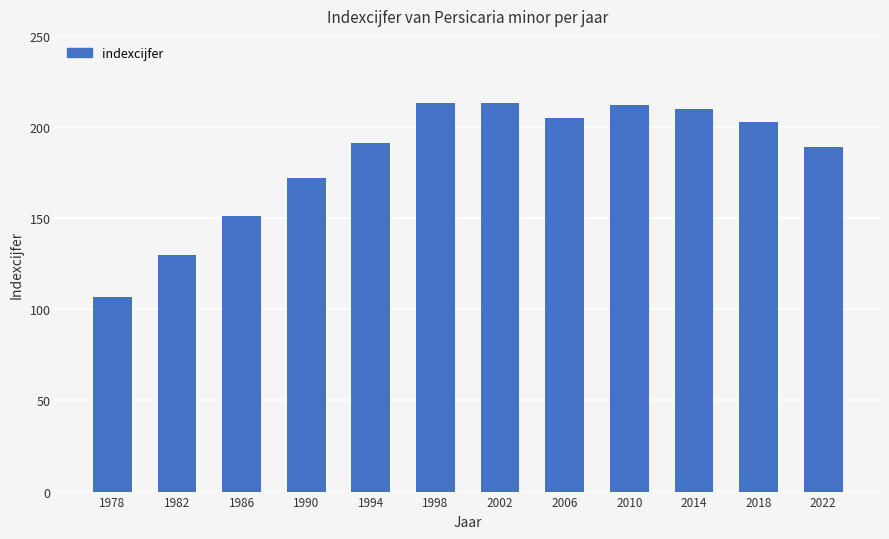

Reading left to right, what are all the values shown in this chart?

1978=107	1982=130	1986=151	1990=172	1994=191	1998=213	2002=213	2006=205	2010=212	2014=210	2018=203	2022=189